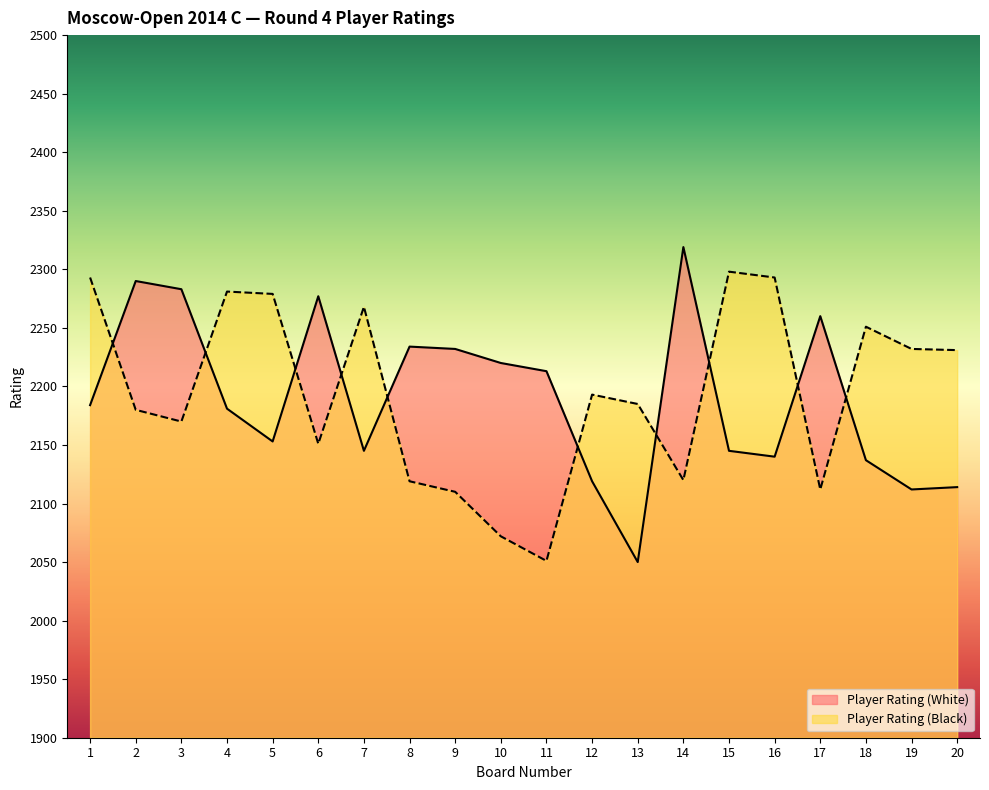

What is the minimum value for Player Rating (White)?

2050